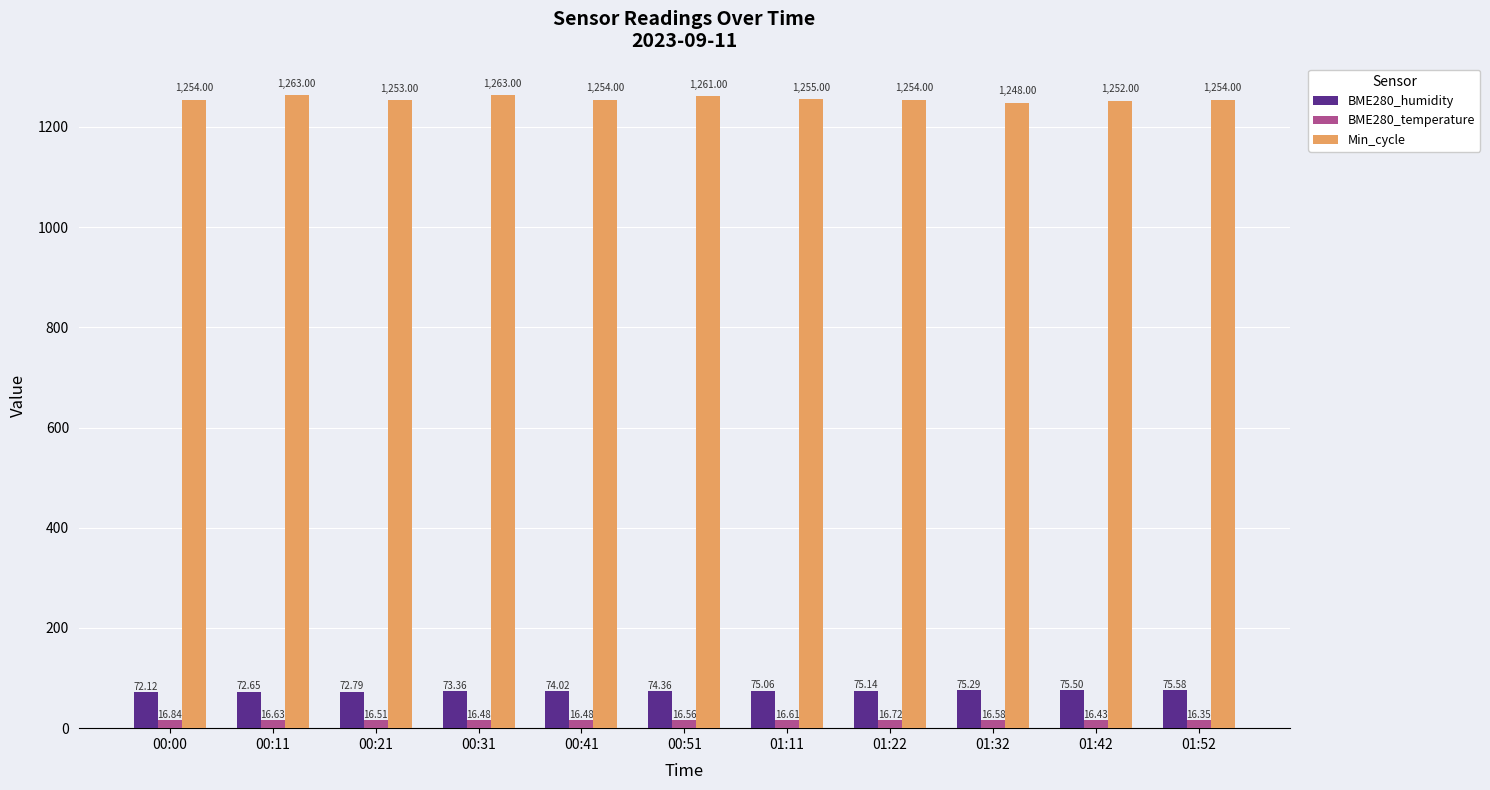

Between 00:11 and 00:31, which series saw the biggest shift?

BME280_humidity